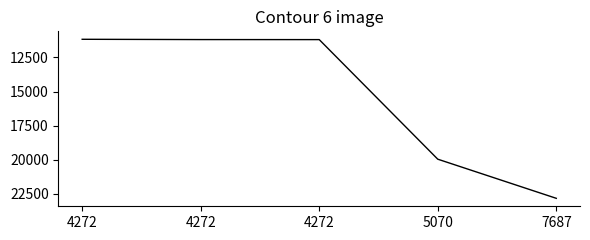

Reading right to left, transcribe all the data shown in this chart.

7687=22828	5070=19958	4272=11189	4272=11186	4272=11165